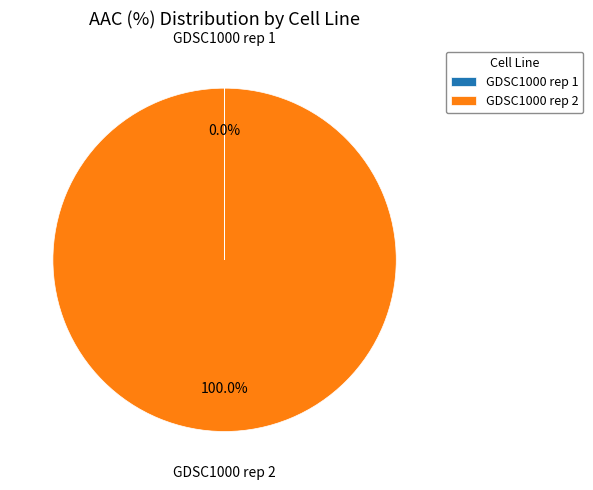

What is the largest slice in the pie chart?

GDSC1000 rep 2